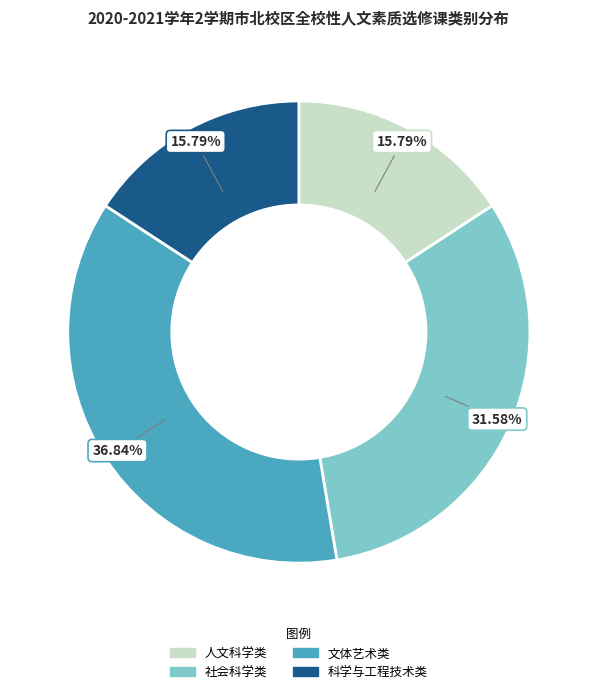

What percentage do 文体艺术类 and 科学与工程技术类 together represent?

52.6%